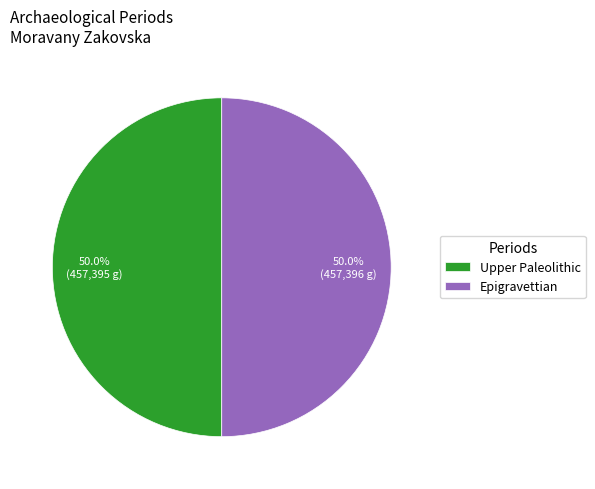

How many segments does this pie chart have?

2